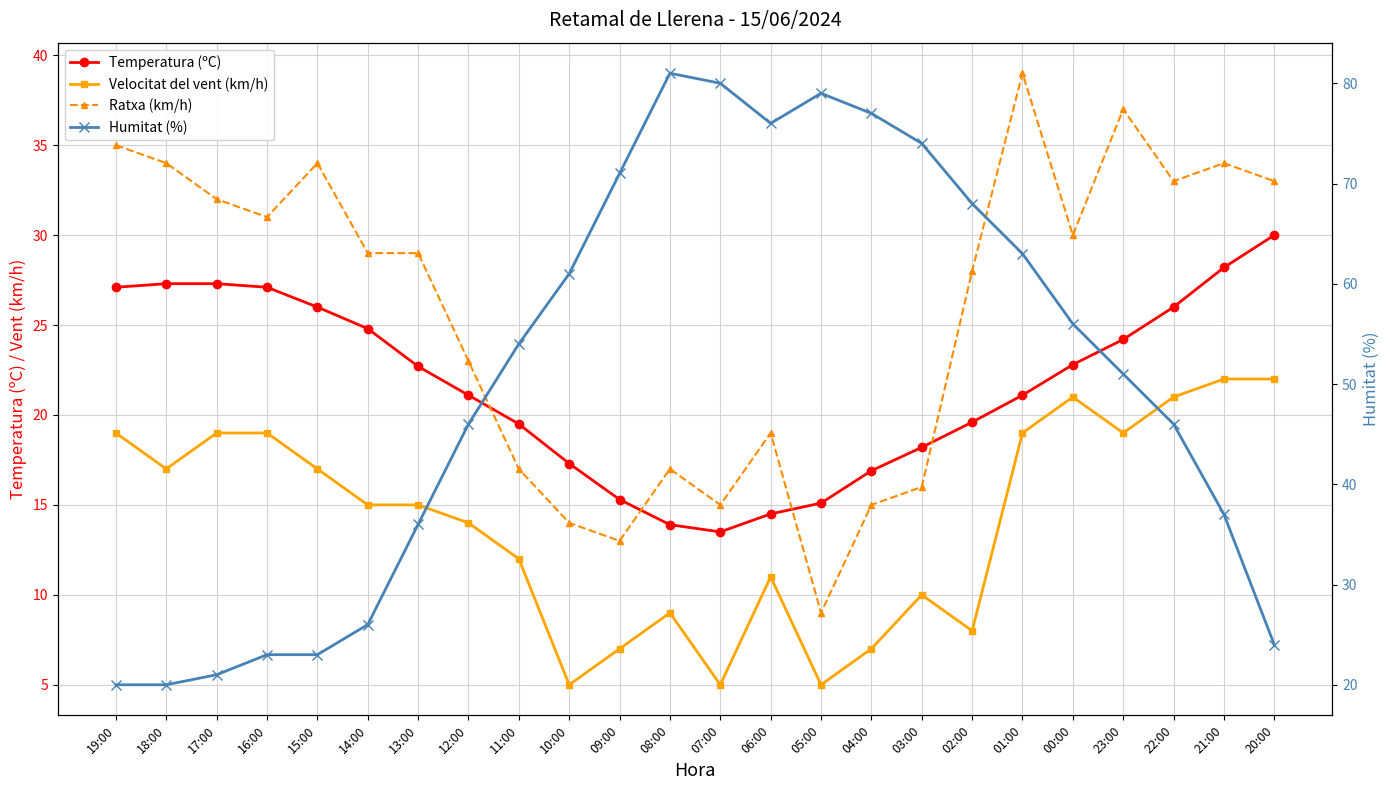

Between which two adjacent categories do Humitat (%) and Ratxa (km/h) first intersect?

14:00 and 13:00